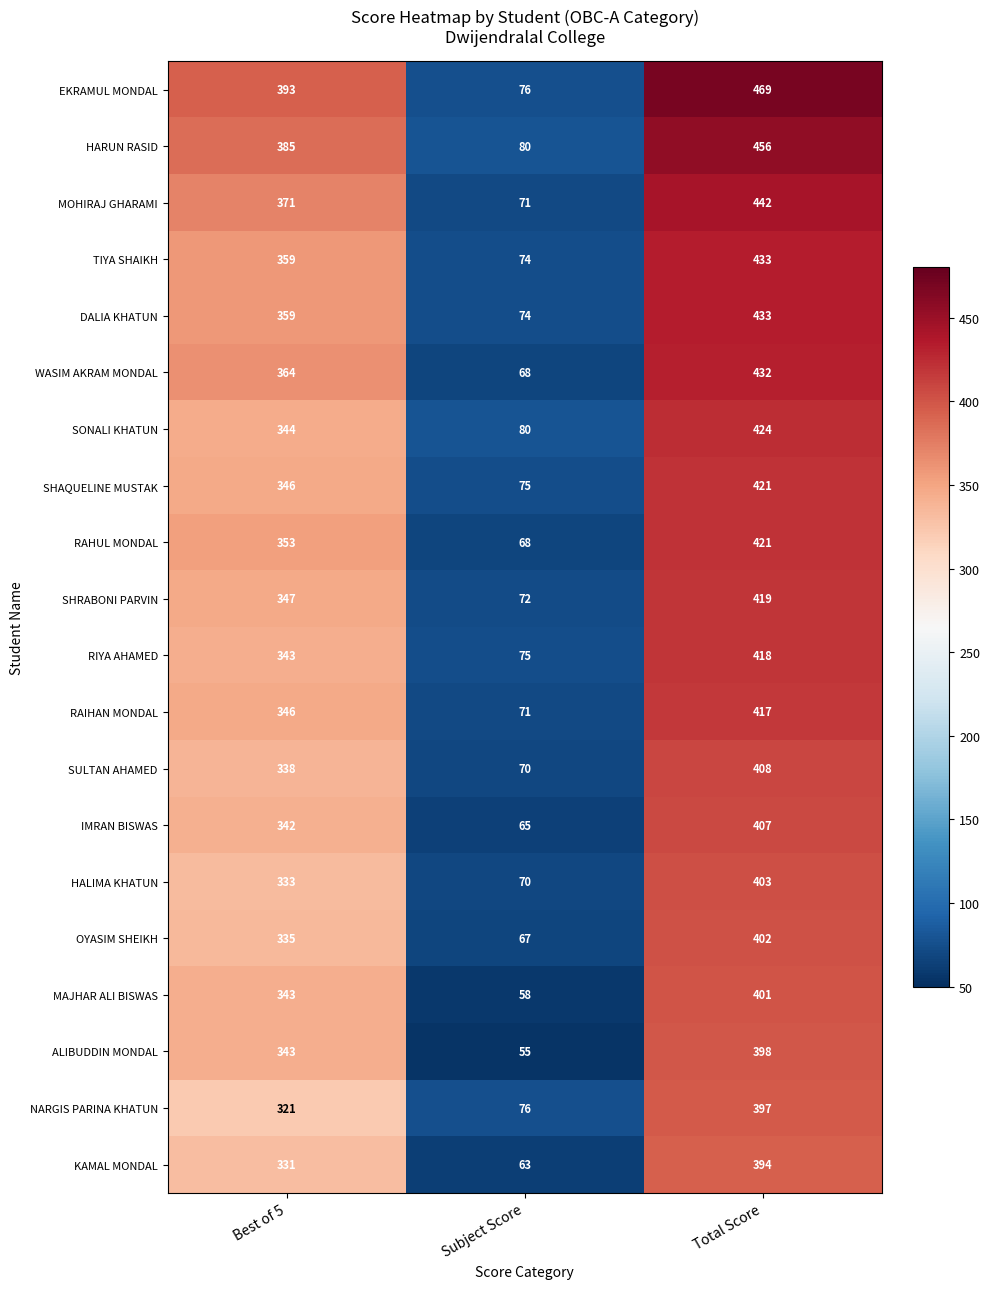

Is the value of SONALI KHATUN at Best of 5 greater than the value of DALIA KHATUN at Best of 5?

No